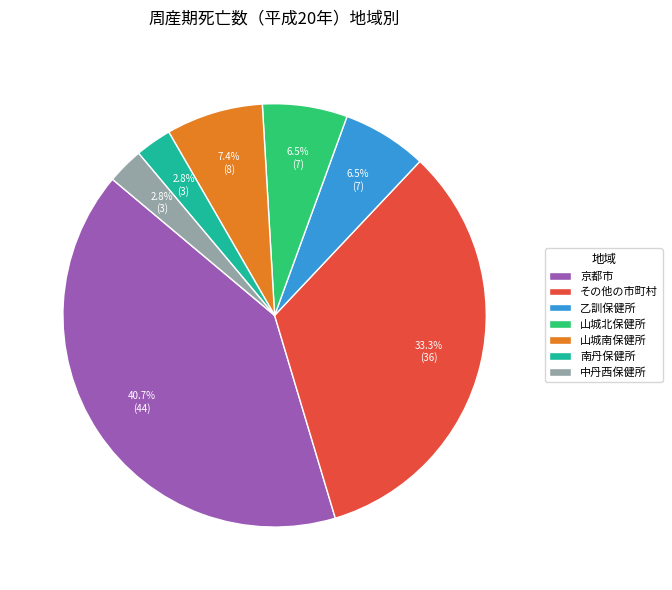

To the nearest percent, what percentage of the pie is 山城南保健所?

7%